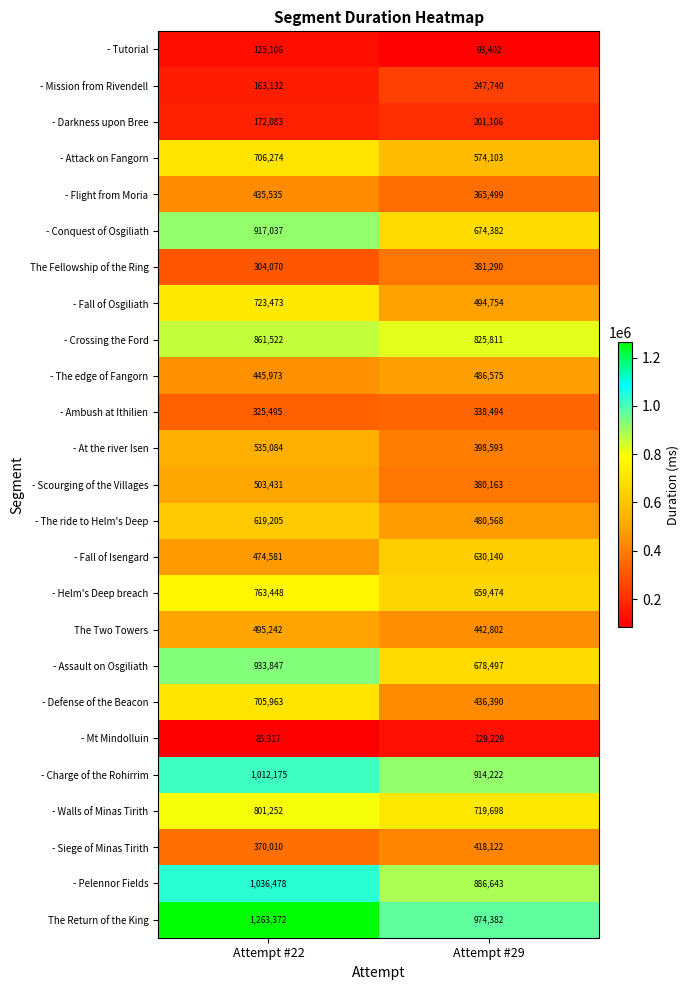

List the series in order of their peak value, highest first.

The Return of the King, - Pelennor Fields, - Charge of the Rohirrim, - Assault on Osgiliath, - Conquest of Osgiliath, - Crossing the Ford, - Walls of Minas Tirith, - Helm's Deep breach, - Fall of Osgiliath, - Attack on Fangorn, - Defense of the Beacon, - Fall of Isengard, - The ride to Helm's Deep, - At the river Isen, - Scourging of the Villages, The Two Towers, - The edge of Fangorn, - Flight from Moria, - Siege of Minas Tirith, The Fellowship of the Ring, - Ambush at Ithilien, - Mission from Rivendell, - Darkness upon Bree, - Mt Mindolluin, - Tutorial